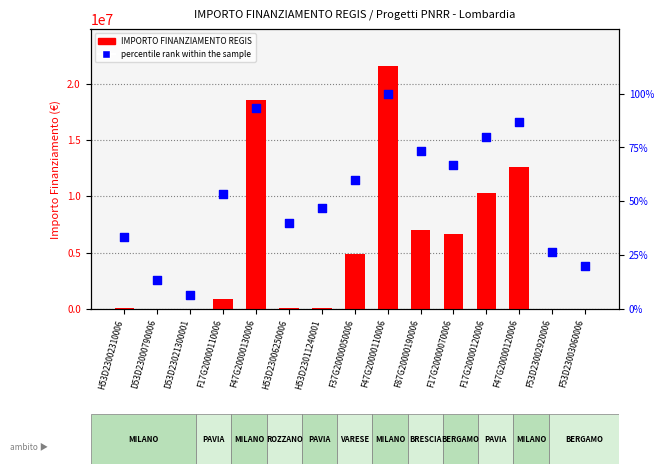

Which series contains the highest Y value?

IMPORTO FINANZIAMENTO REGIS